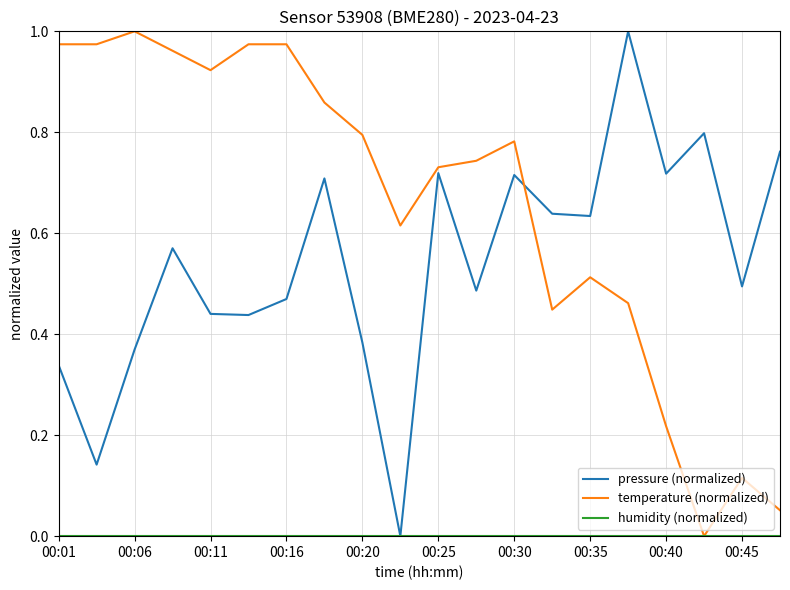

How many lines are shown in the chart?

3